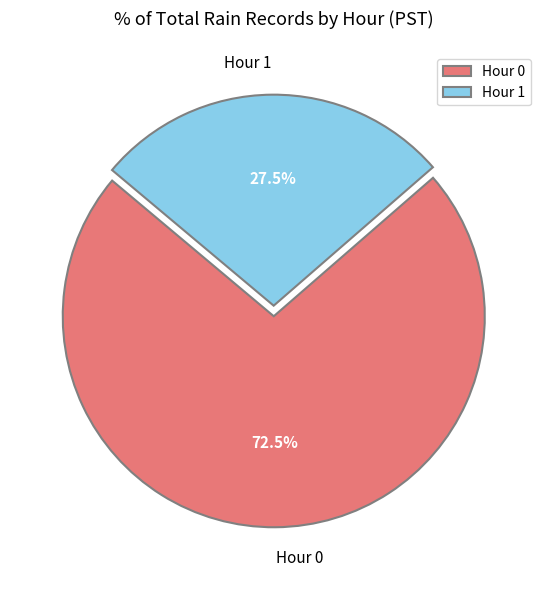

To the nearest percent, what is the average slice percentage?

50%